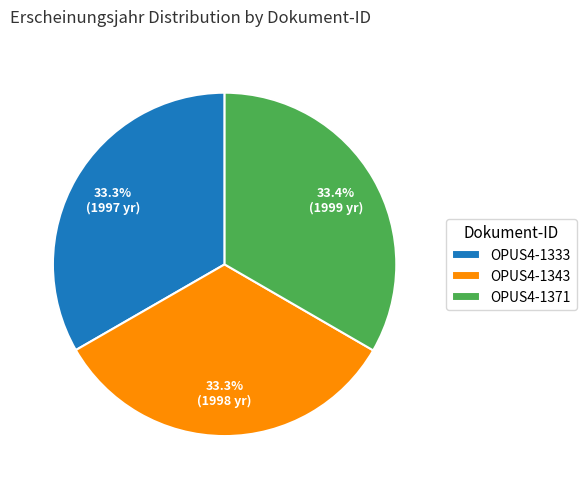

To the nearest percent, what is the average slice percentage?

33%